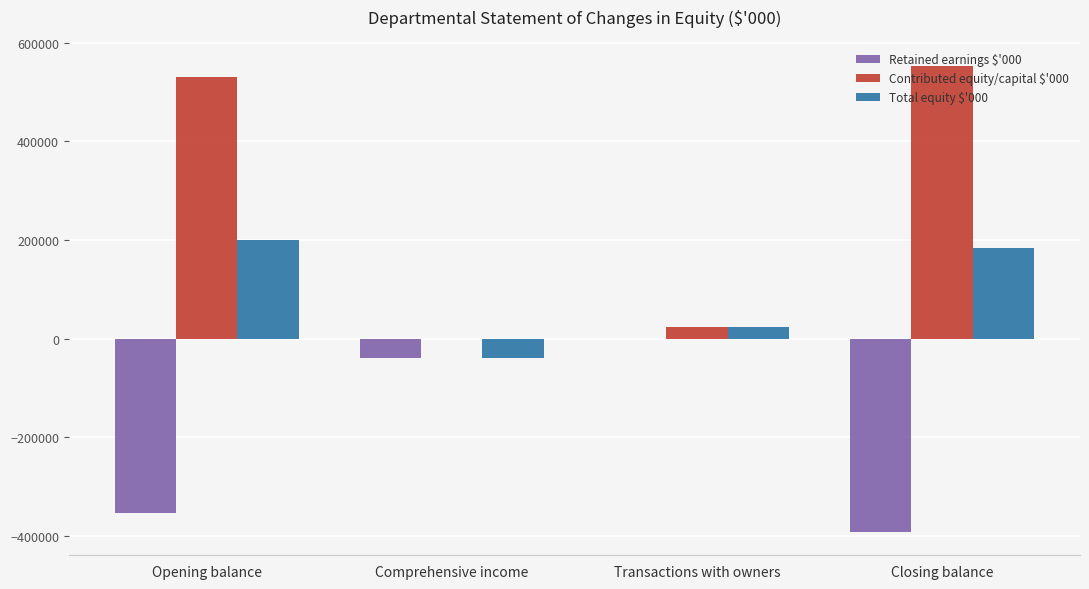

Which category has the highest value across all series?

Closing balance